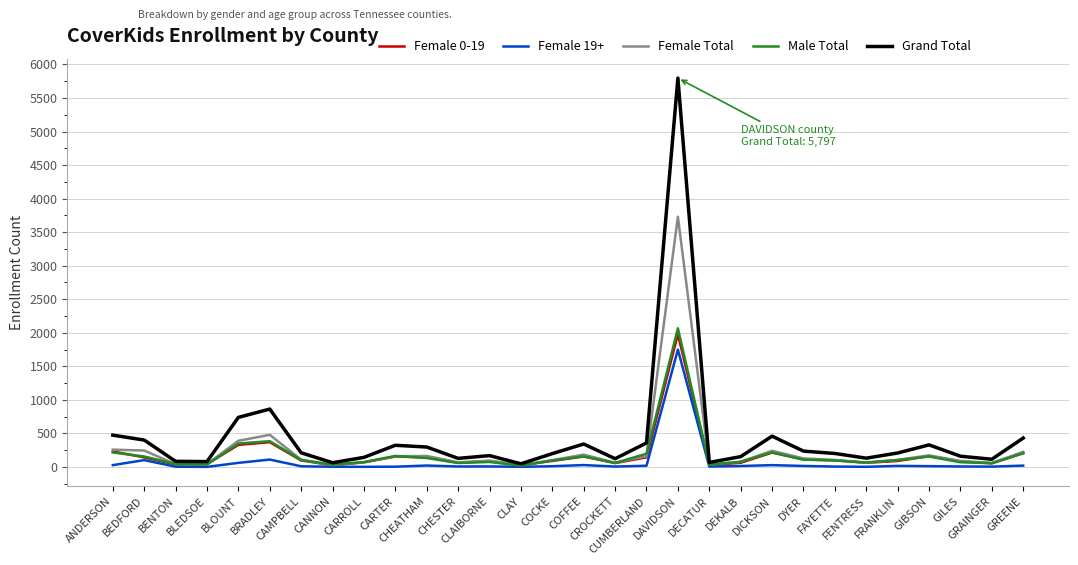

Reading left to right, list all the values displayed in this chart.

Female 0-19: 231	143	37	42	329	369	97	25	69	155	143	62	87	27	90	156	57	143	1980	29	62	214	112	99	62	89	161	83	54	205
Female 19+: 27	102	4	1	61	110	10	3	2	4	21	7	8	2	11	28	6	18	1750	6	14	27	15	6	2	16	12	7	5	20
Female Total: 258	245	41	43	390	479	107	28	71	159	164	69	95	29	101	184	63	161	3730	35	76	241	127	105	64	105	173	90	59	225
Male Total: 216	156	43	37	349	384	104	35	72	164	133	59	74	18	98	158	60	197	2067	32	78	218	109	96	67	103	156	70	56	206
Grand Total: 474	401	84	80	739	863	211	63	143	323	297	128	169	47	199	342	123	358	5797	67	154	459	236	201	131	208	329	160	115	431